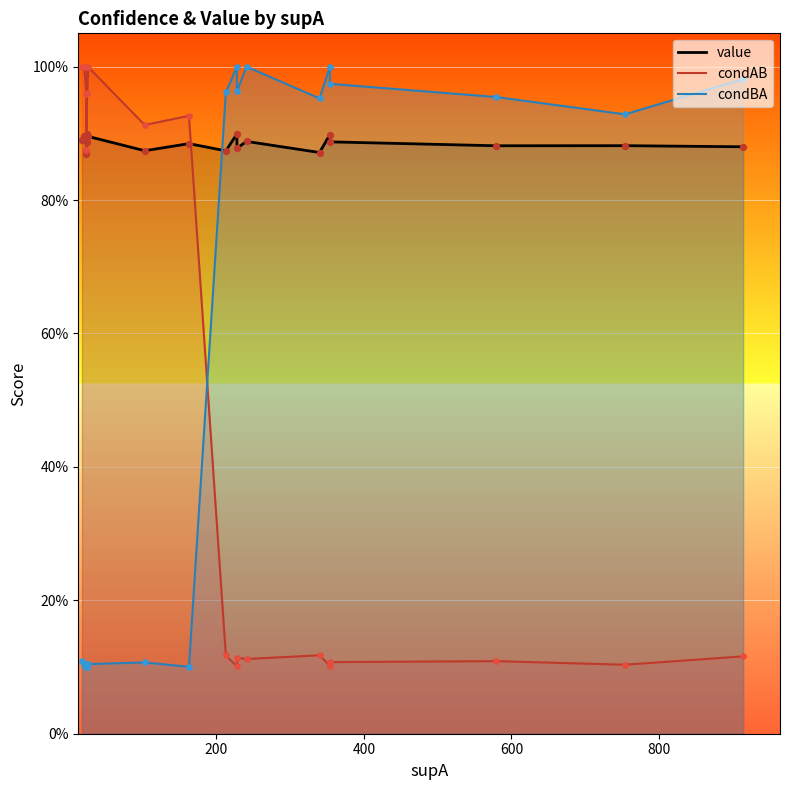

Which series has the largest total across all categories?

value